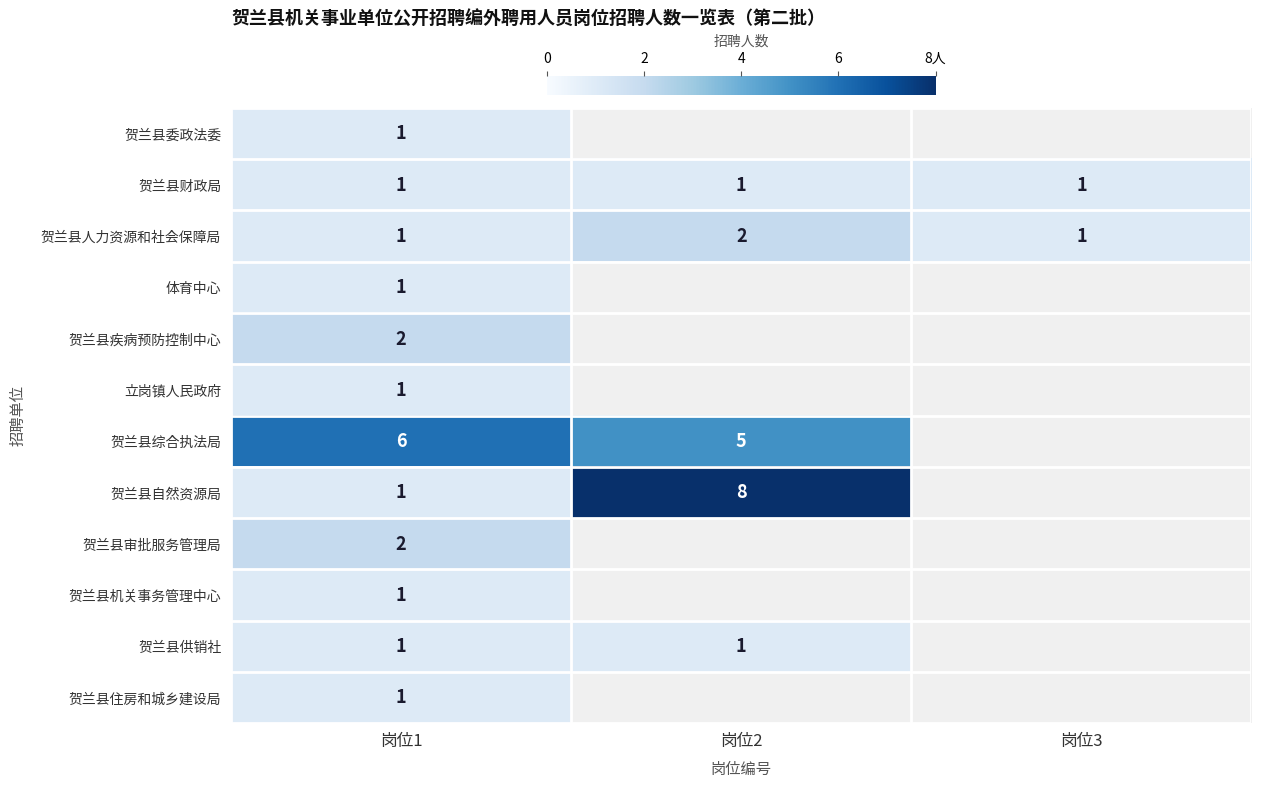

Is it true that 贺兰县委政法委 equals 1 at 岗位1?

True